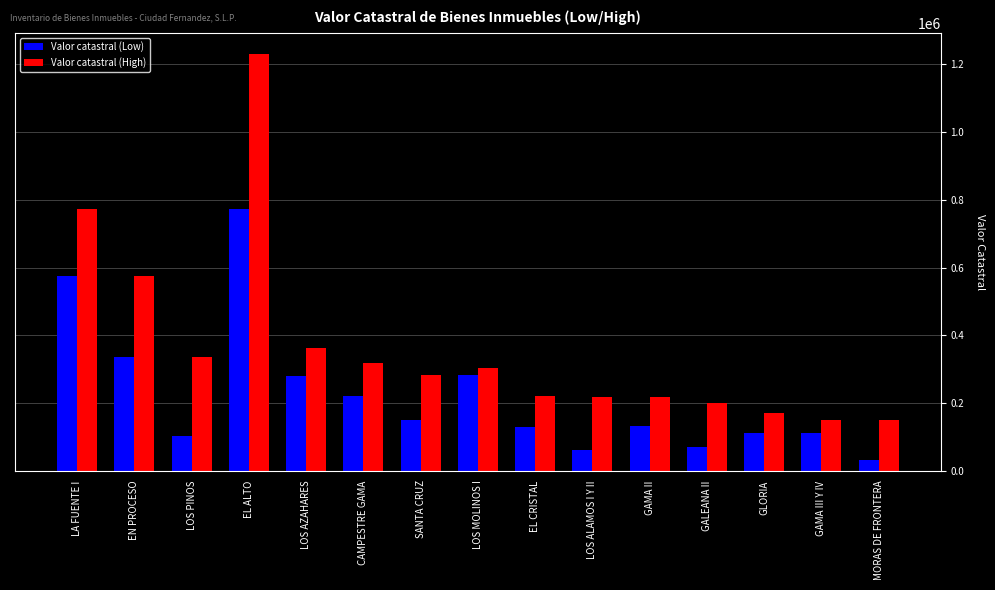

What are all the series names shown in the legend?

Valor catastral (Low), Valor catastral (High)